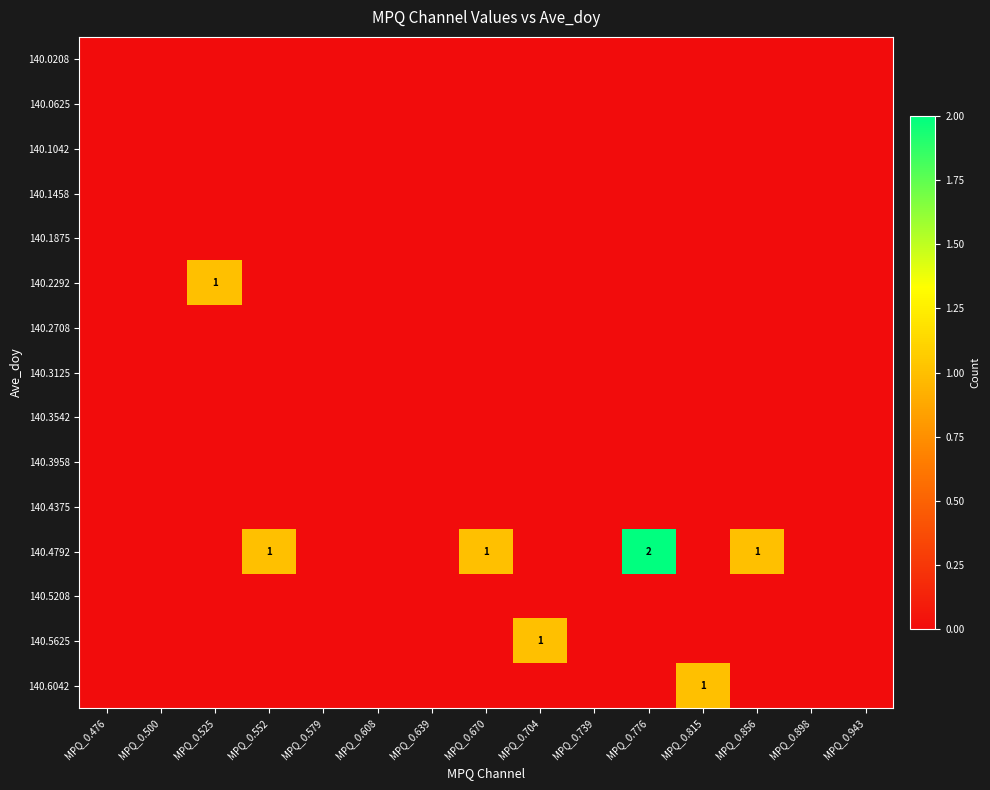

Which series has the largest total across all categories?

140.4792